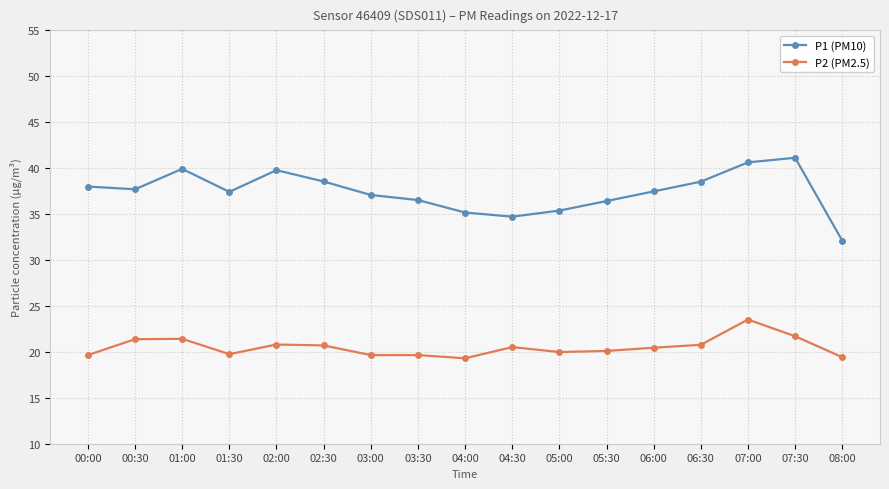

What is the total value across all series at 01:30?

57.2